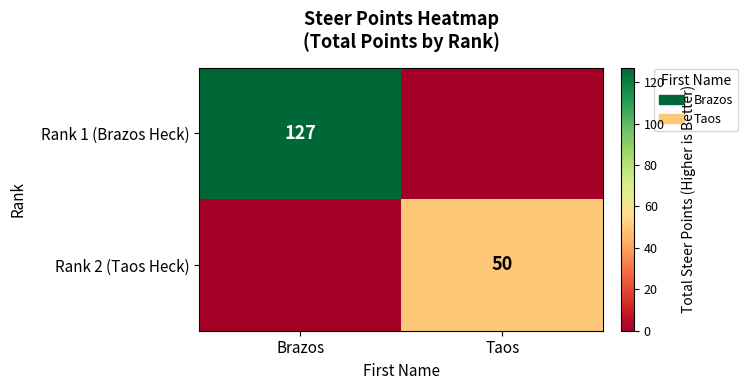

Count the number of data series in this chart.

2